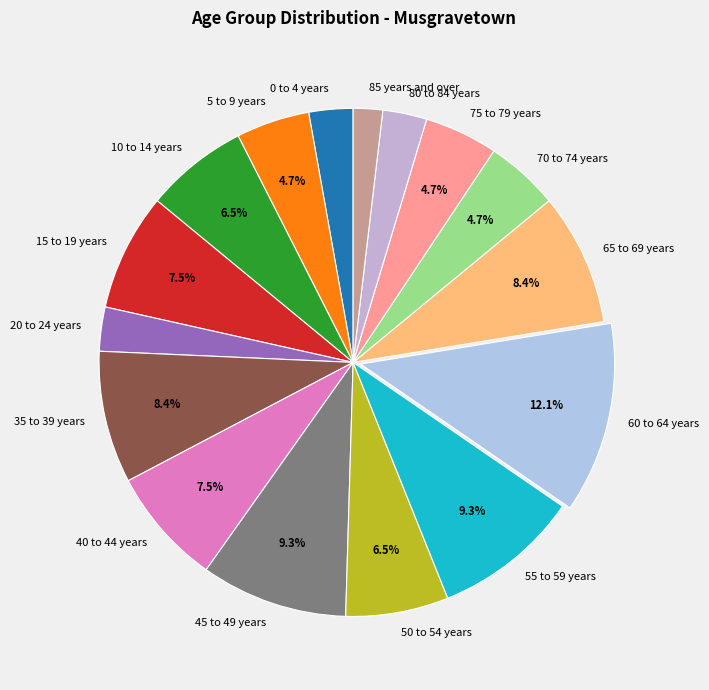

Combined, do 20 to 24 years and 65 to 69 years account for over 50%?

No